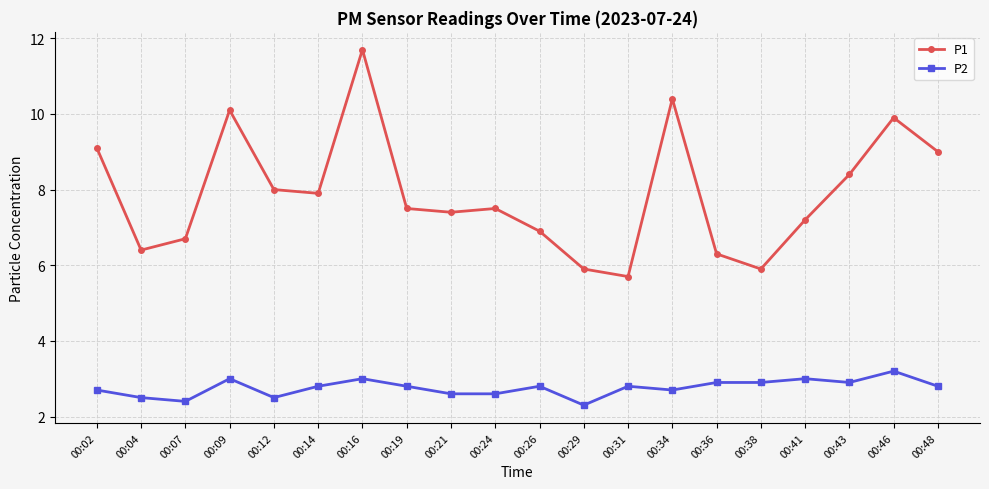

What is the difference between the P2 values at 00:41 and 00:36?

0.1